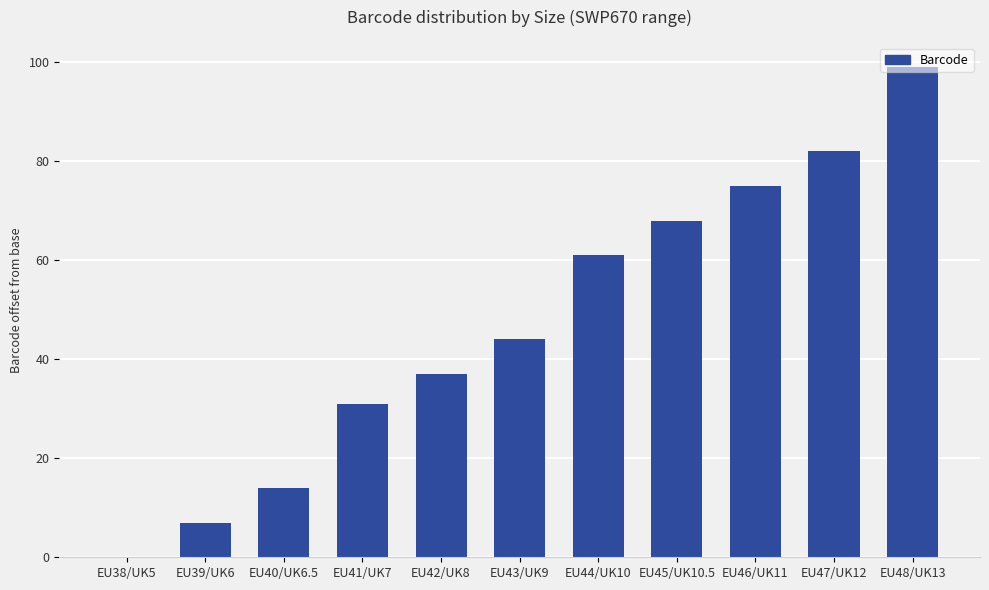

Approximately how many times larger is the value at EU44/UK10 compared to EU41/UK7?

2.0